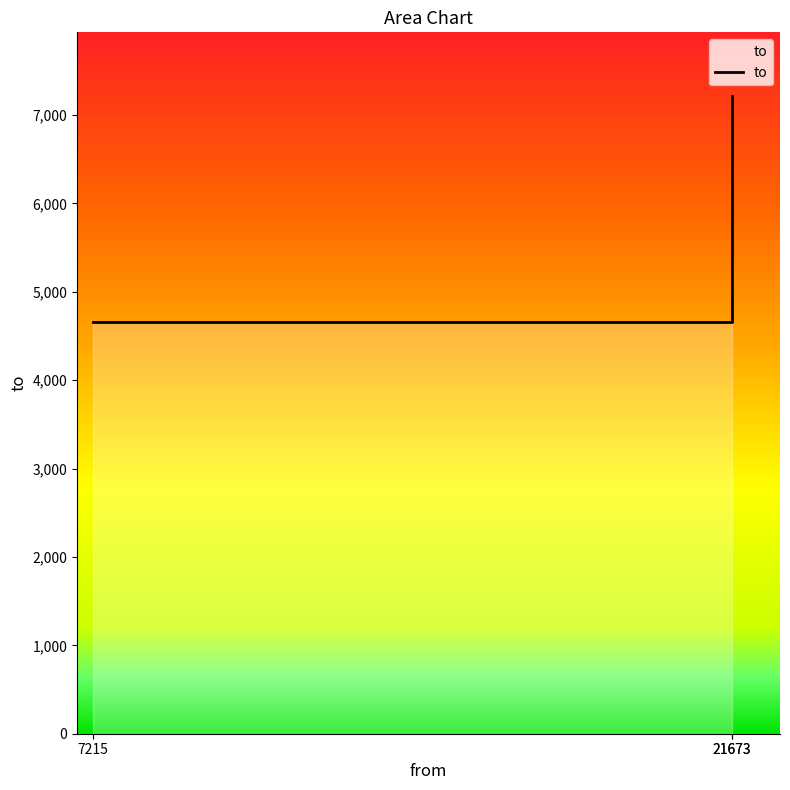

Reading left to right, extract all data points from this chart.

7215=4659	21673=4659	21673=7215